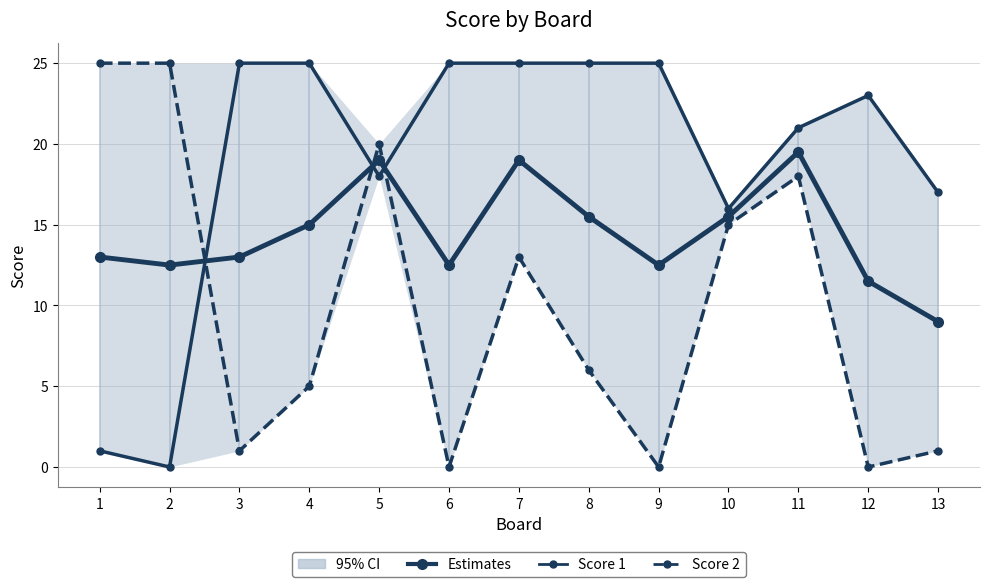

What is the sum of all Score 1 values?

246.0